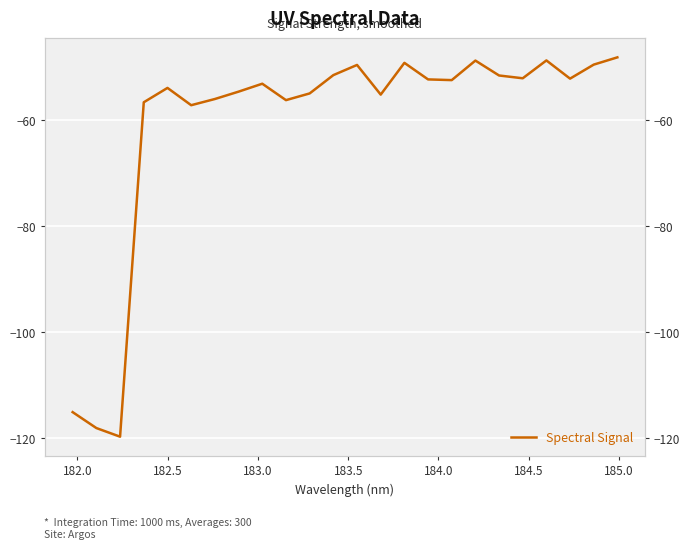

What is the minimum value shown in the chart?

-119.7